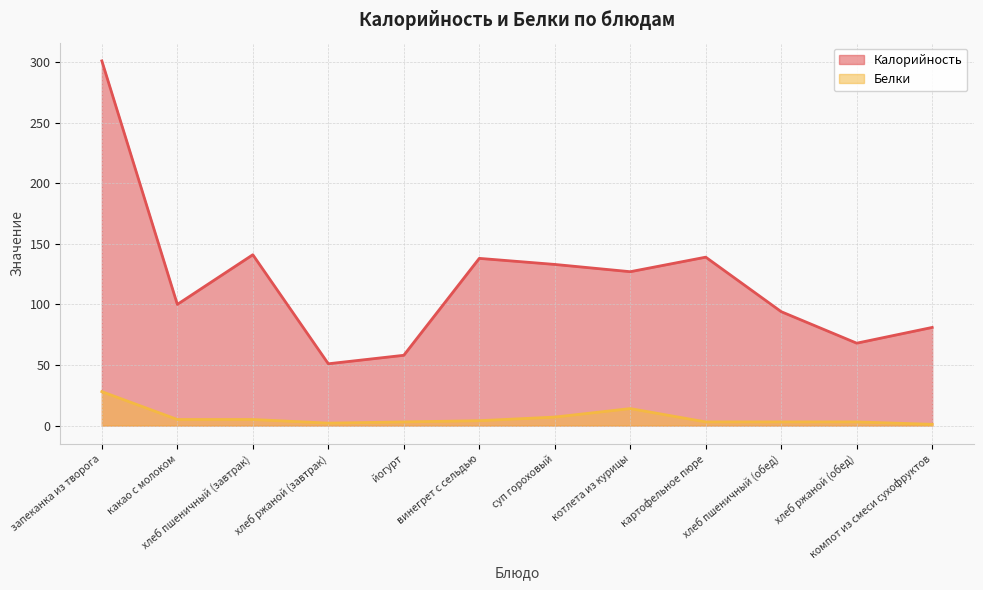

List the series in order of their peak value, highest first.

Калорийность, Белки